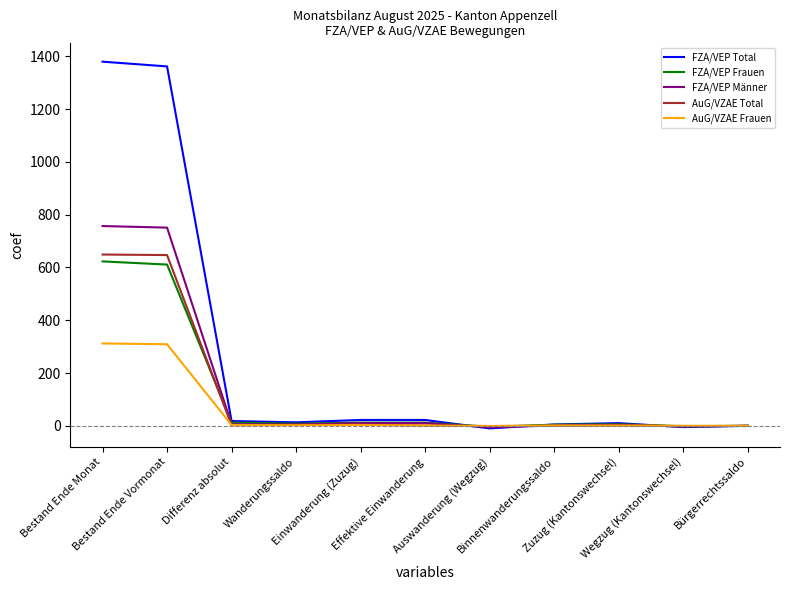

Which series has the largest total across all categories?

FZA/VEP Total